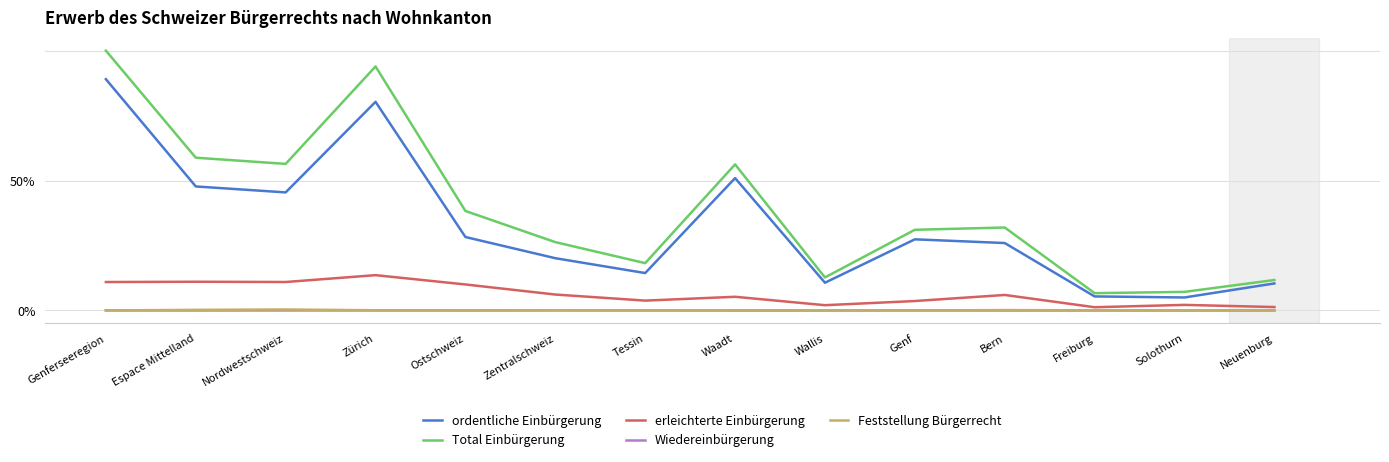

What are all the series names shown in the legend?

ordentliche Einbürgerung, Total Einbürgerung, erleichterte Einbürgerung, Wiedereinbürgerung, Feststellung Bürgerrecht